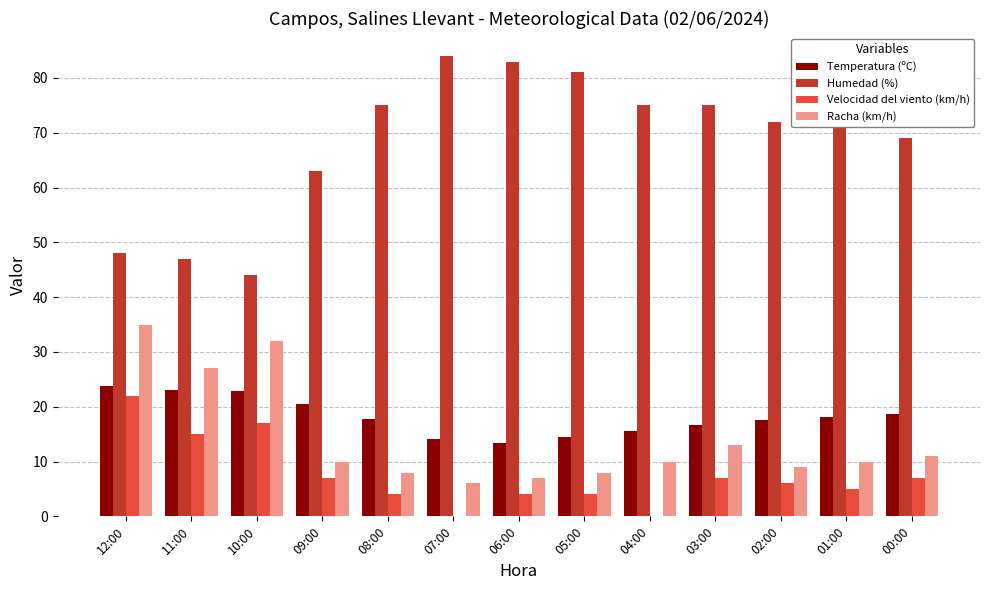

How many groups of bars are there?

13